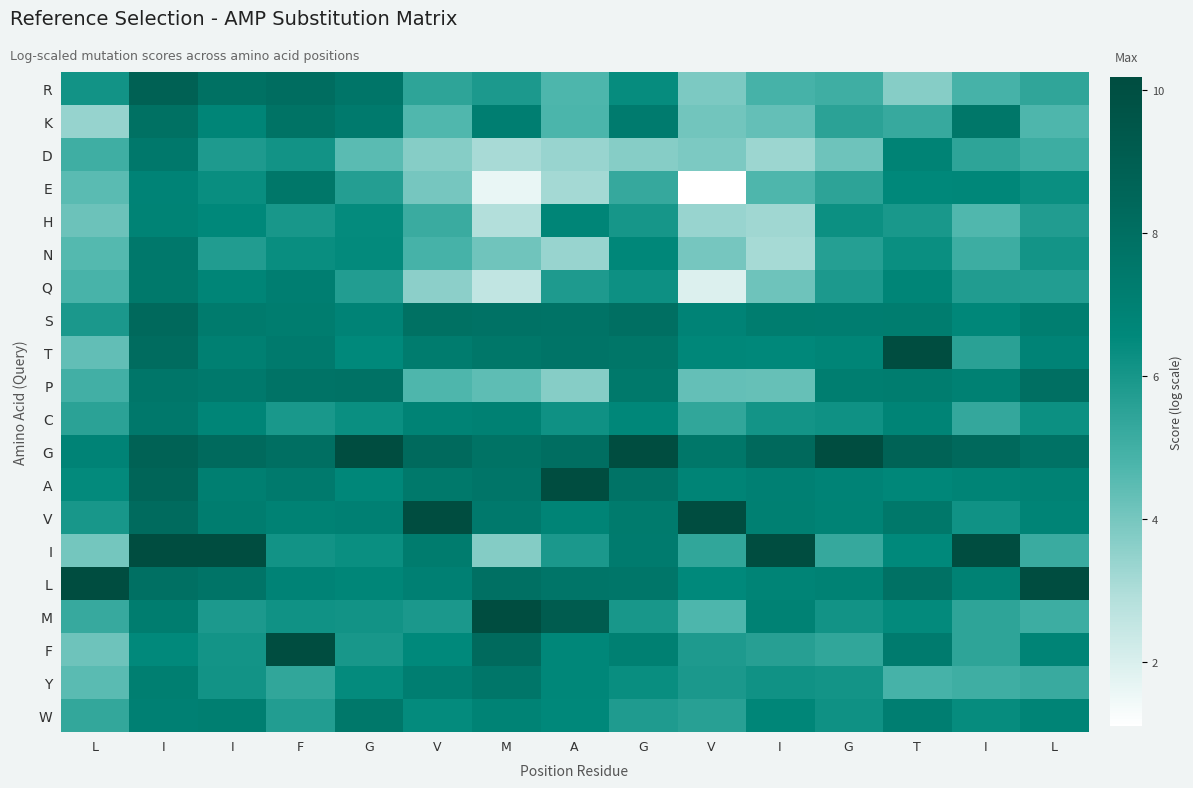

At how many categories does at least one series exceed 5?

15